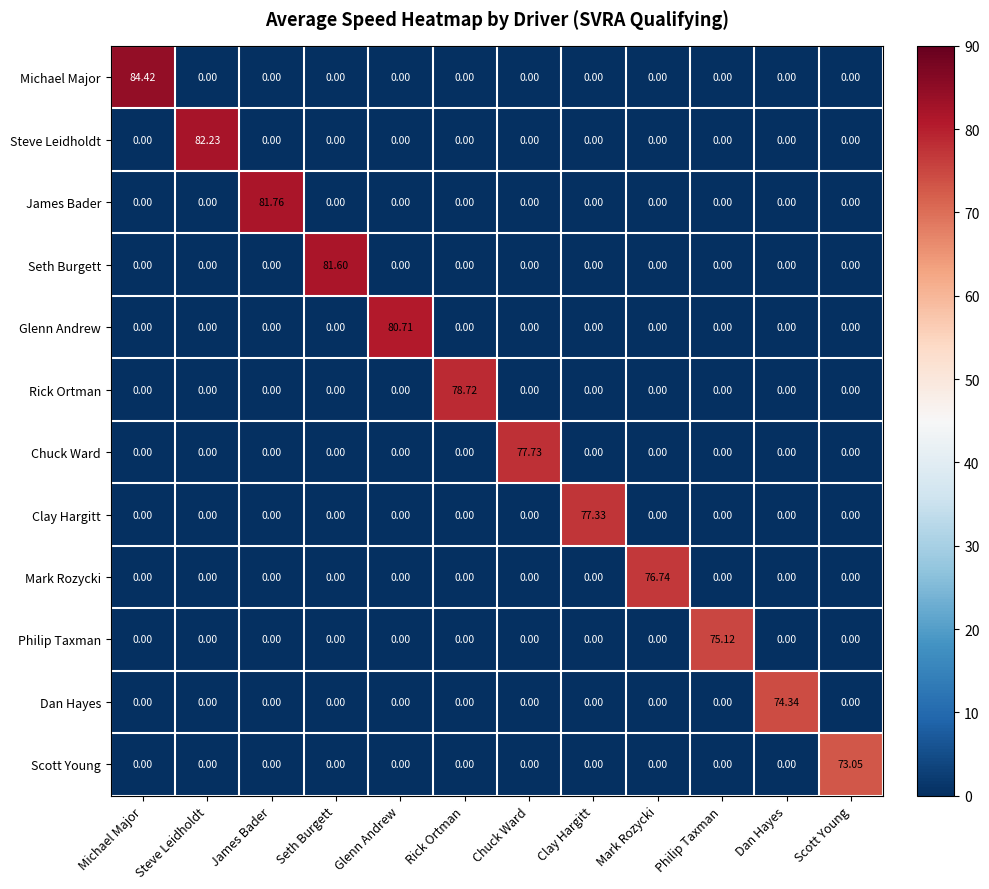

Rank the series by their maximum value, from highest to lowest.

Michael Major, Steve Leidholdt, James Bader, Seth Burgett, Glenn Andrew, Rick Ortman, Chuck Ward, Clay Hargitt, Mark Rozycki, Philip Taxman, Dan Hayes, Scott Young